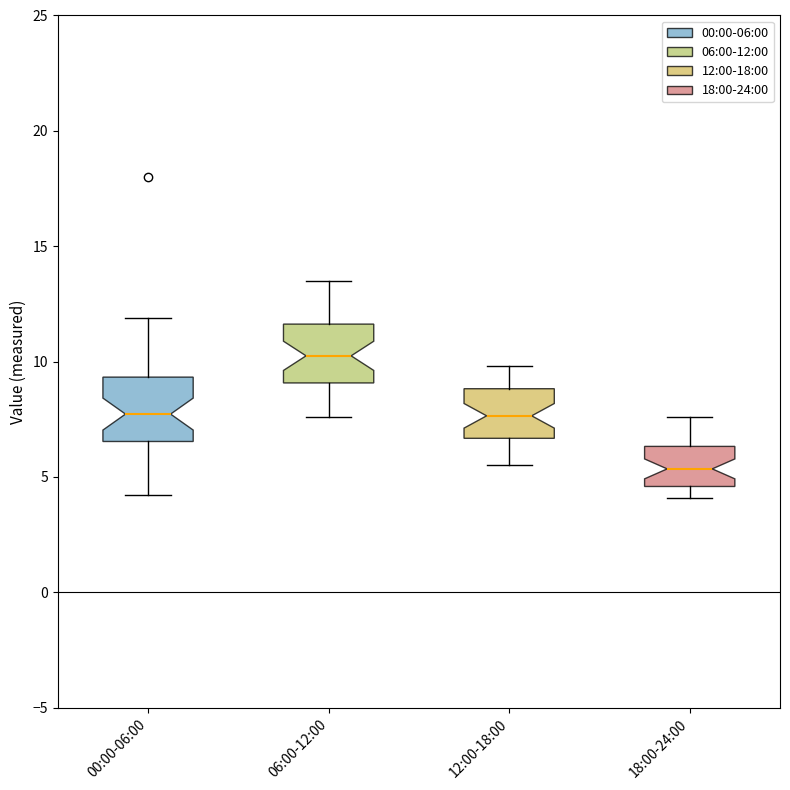

Reading left to right, read every box against the y-axis: the position of its median line, the range the box covers, and the ends of its whiskers. The values are not printed on the chart, so give them approximately, as read against the axis.

00:00-06:00: median 7.5, box 6.5 to 9.5, whiskers 4.0 to 12.0
06:00-12:00: median 10.5, box 9.0 to 11.5, whiskers 7.5 to 13.5
12:00-18:00: median 7.5, box 6.5 to 9.0, whiskers 5.5 to 10.0
18:00-24:00: median 5.5, box 4.5 to 6.5, whiskers 4.0 to 7.5